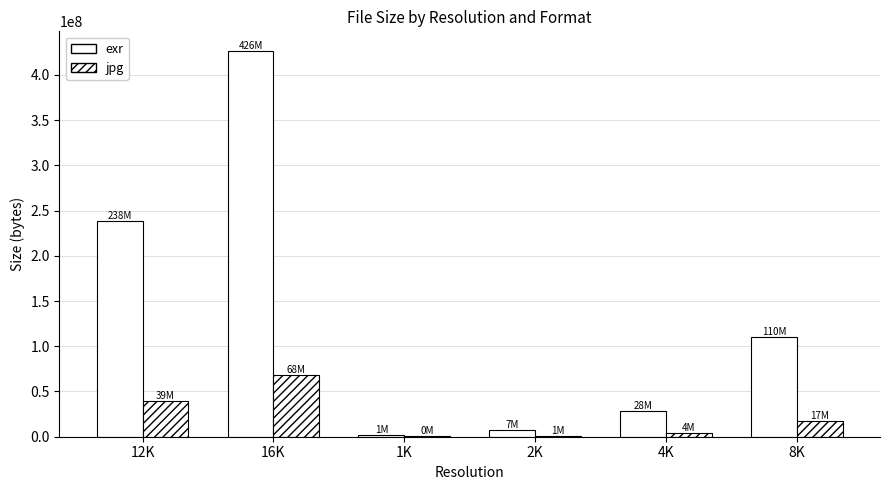

Are the bars grouped side by side (vs. stacked)?

Yes